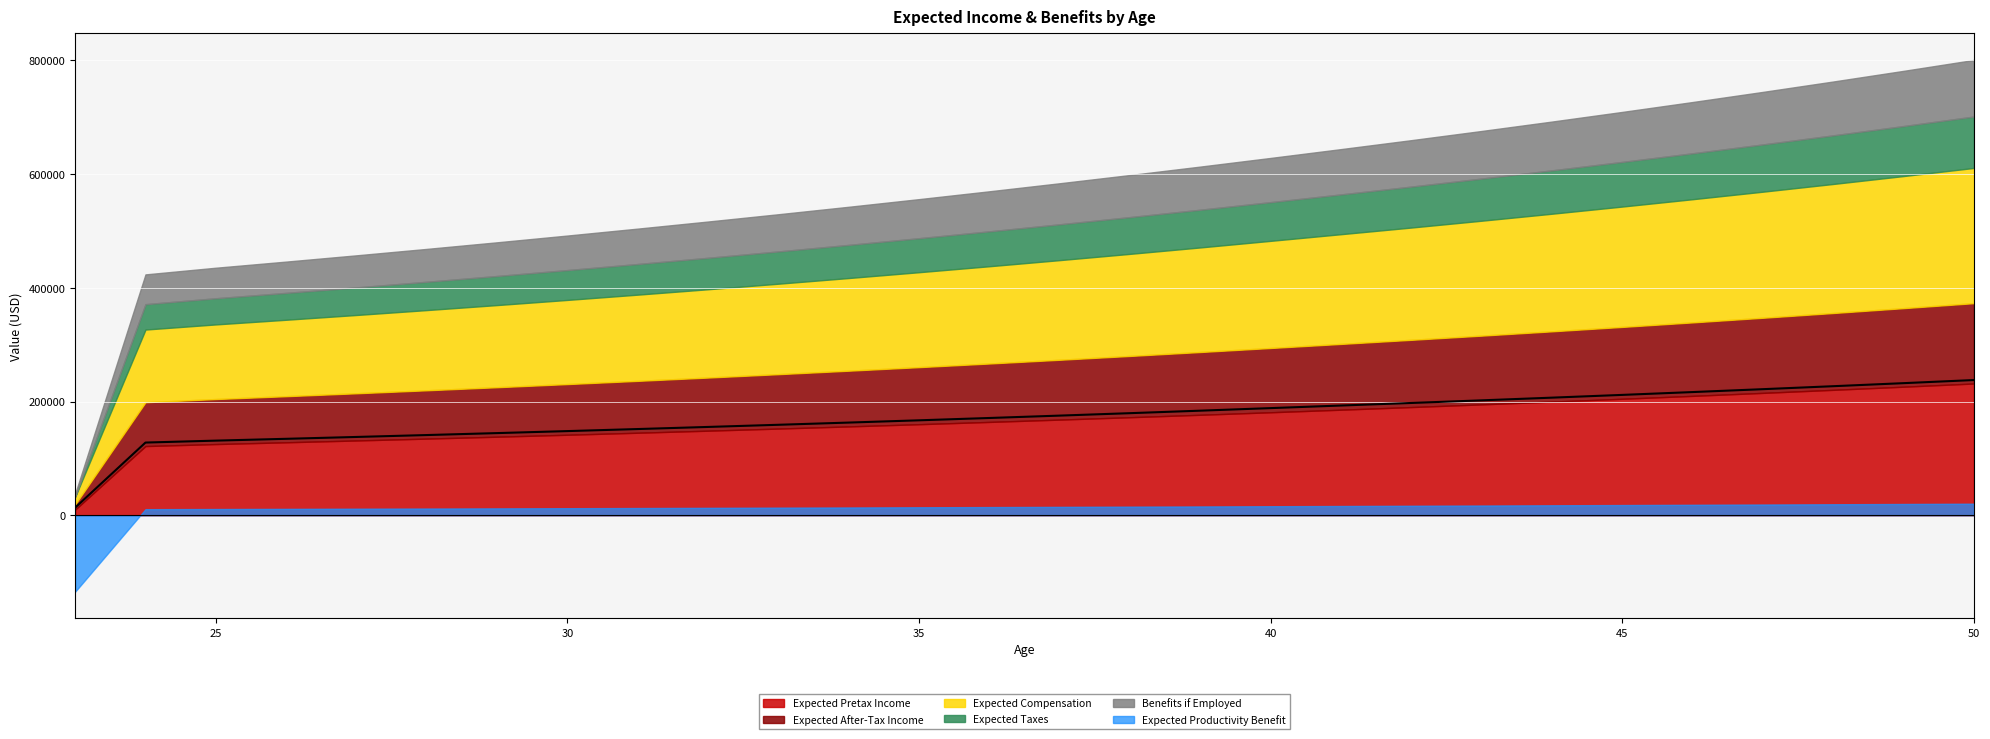

Reading left to right, transcribe all the data shown in this chart.

Expected Pretax Income: 23=9968.4	24=121688.4	25=125198.6	26=128316.9	27=131513.1	28=134789.2	29=138147.3	30=141589.3	31=145117.3	32=148733.5	33=152440.2	34=156239.5	35=160133.8	36=164125.4	37=168216.8	38=172410.6	39=176709.1	40=181115.1	41=185631.3	42=190260.4	43=195005.2	44=199868.6	45=204853.7	46=209963.3	47=215200.7	48=220569.0	49=226071.5	50=231711.6
Expected After-Tax Income: 23=9112.1	24=77053.7	25=79179.2	26=81067.3	27=83002.6	28=84986.3	29=87019.6	30=89103.7	31=91239.9	32=93429.5	33=95673.9	34=97974.4	35=100332.4	36=102749.3	37=105226.7	38=107766.0	39=110368.8	40=113036.6	41=115684.6	42=118256.1	43=120891.8	44=123593.4	45=126362.6	46=129201.0	47=132110.4	48=135092.5	49=138149.1	50=141282.2
Expected Compensation: 23=13379.7	24=127834.6	25=131229.5	26=134418.9	27=137688.0	28=141038.8	29=144473.4	30=147993.9	31=151602.4	32=155301.1	33=159092.2	34=162978.2	35=166961.2	36=171043.9	37=175228.6	38=179518.0	39=183914.6	40=188421.0	41=192953.6	42=197456.8	43=202072.6	44=206803.7	45=211653.2	46=216623.8	47=221718.8	48=226941.1	49=232294.0	50=237780.6
Expected Productivity Benefit: 23=-134380.1	24=10694.9	25=10962.2	26=11236.3	27=11517.2	28=11805.1	29=12100.3	30=12402.8	31=12712.8	32=13030.7	33=13356.4	34=13690.3	35=14032.6	36=14383.4	37=14743.0	38=15111.6	39=15489.3	40=15876.6	41=16273.5	42=16680.3	43=17097.3	44=17524.8	45=17962.9	46=18412.0	47=18872.3	48=19344.1	49=19827.7	50=20323.4
Expected Taxes: 23=856.3	24=44634.7	25=46019.5	26=47249.6	27=48510.5	28=49803.0	29=51127.7	30=52485.6	31=53877.4	32=55304.0	33=56766.2	34=58265.1	35=59801.4	36=61376.1	37=62990.1	38=64644.6	39=66340.3	40=68078.5	41=69946.7	42=72004.3	43=74113.4	44=76275.2	45=78491.1	46=80762.3	47=83090.3	48=85476.5	49=87922.4	50=90429.4
Benefits if Employed: 23=4413.2	24=52351.4	25=53660.2	26=55001.7	27=56376.7	28=57786.1	29=59230.8	30=60711.5	31=62229.3	32=63785.1	33=65379.7	34=67014.2	35=68689.5	36=70406.8	37=72166.9	38=73971.1	39=75820.4	40=77715.9	41=79658.8	42=81650.3	43=83691.5	44=85783.8	45=87928.4	46=90126.6	47=92379.8	48=94689.3	49=97056.5	50=99482.9